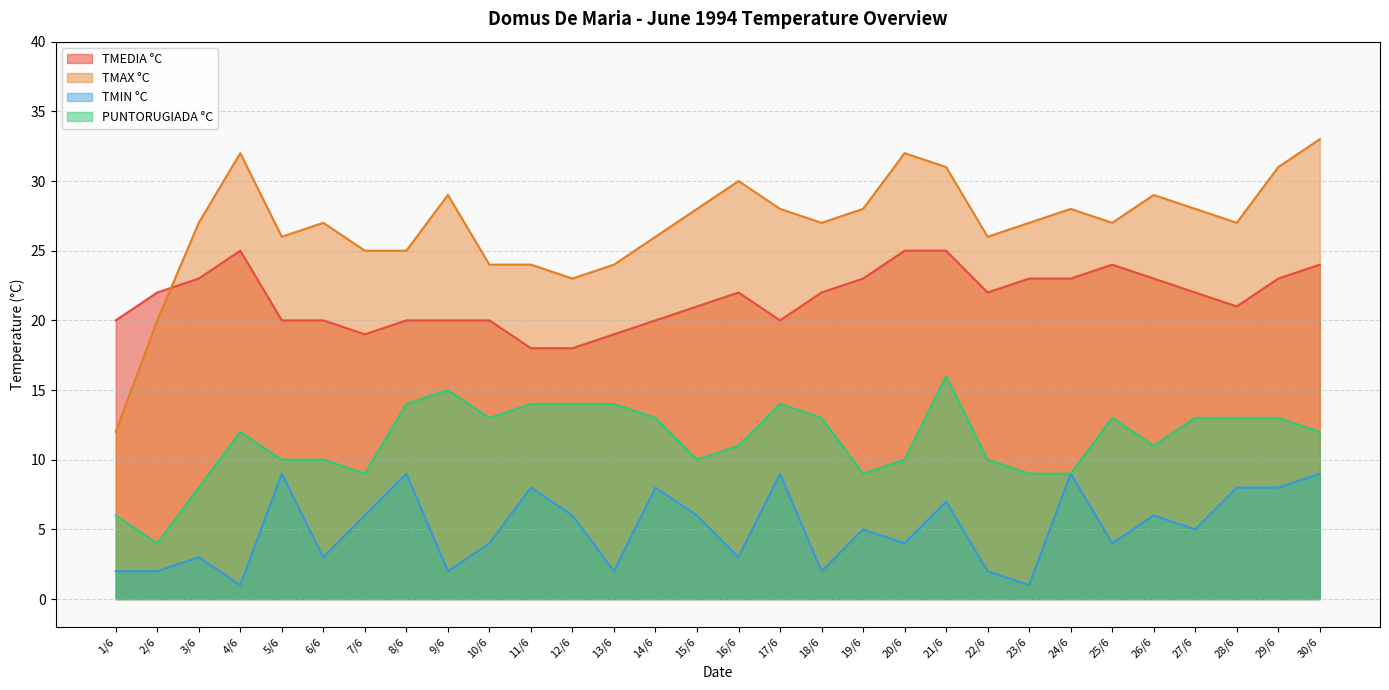

What is the sum of all PUNTORUGIADA °C values?

342